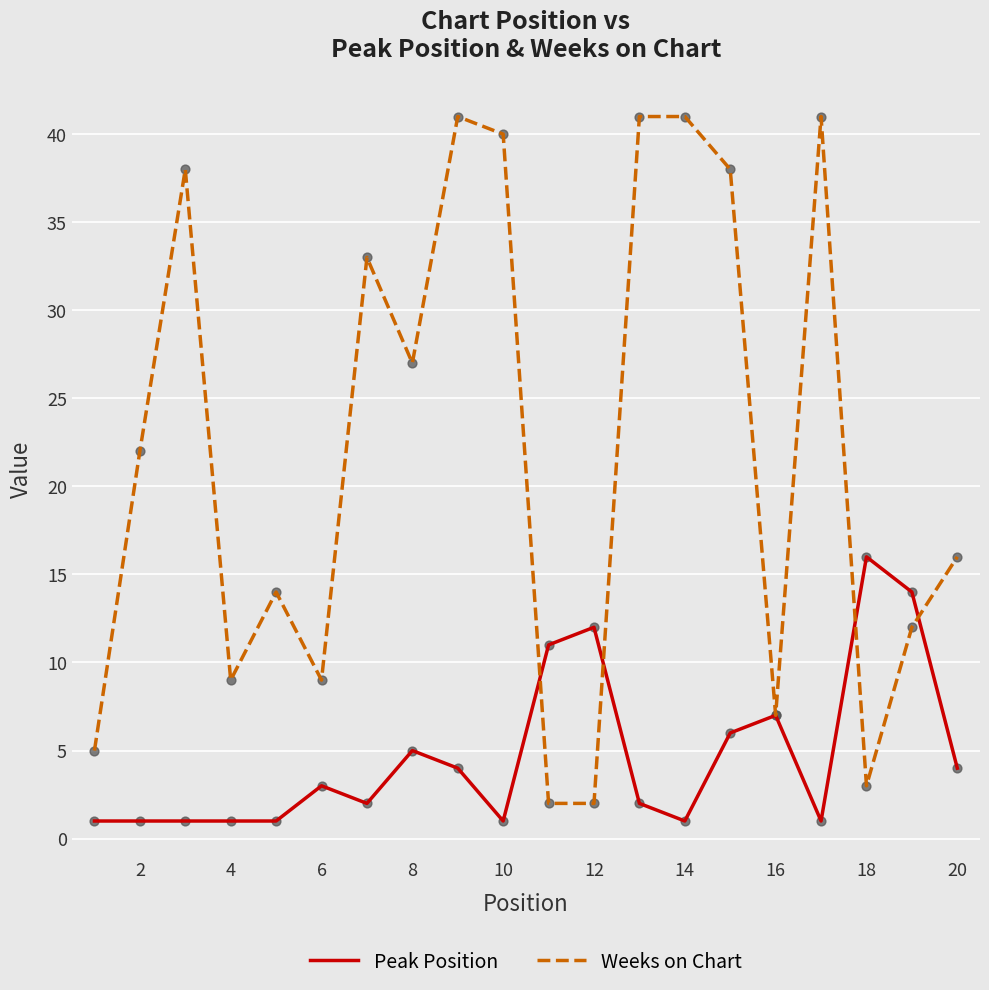

Which series has the widest spread of values?

Weeks on Chart